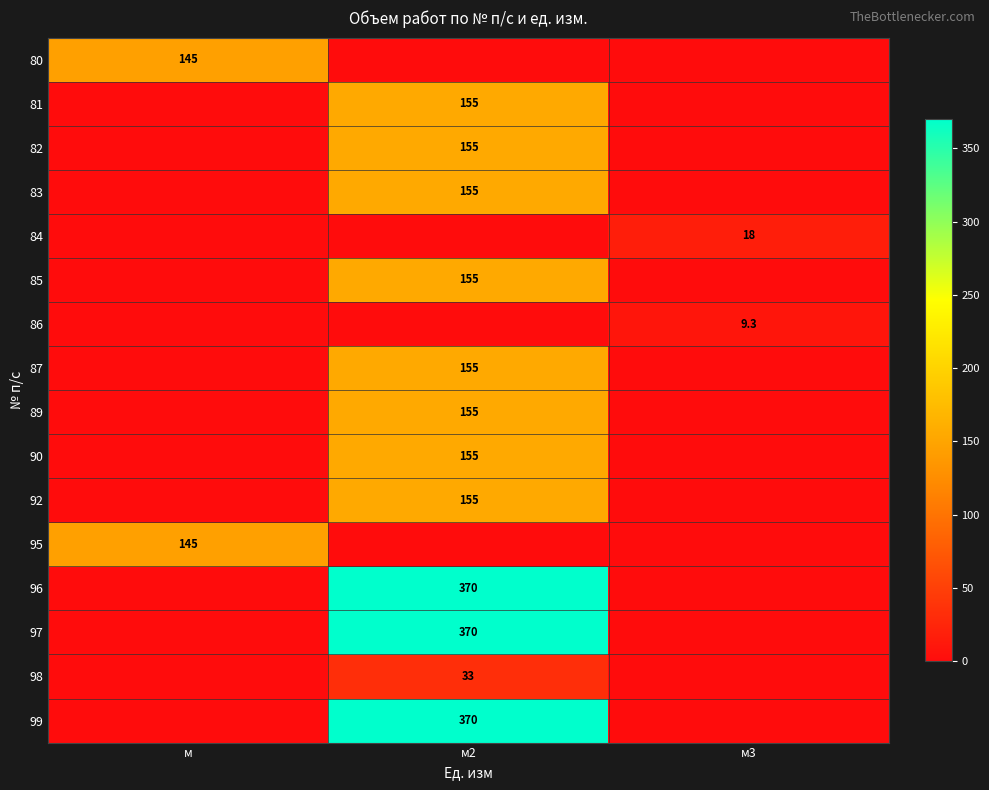

The 92 series shows 155.0 at м2. True or false?

True